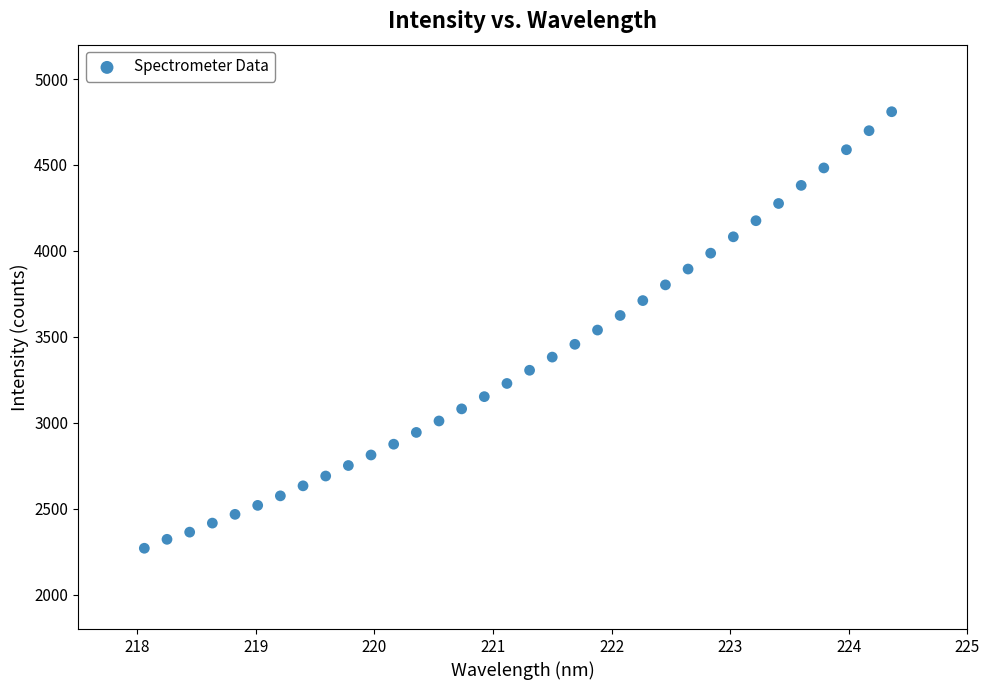

What is the range of X values (max minus min)?

6.3